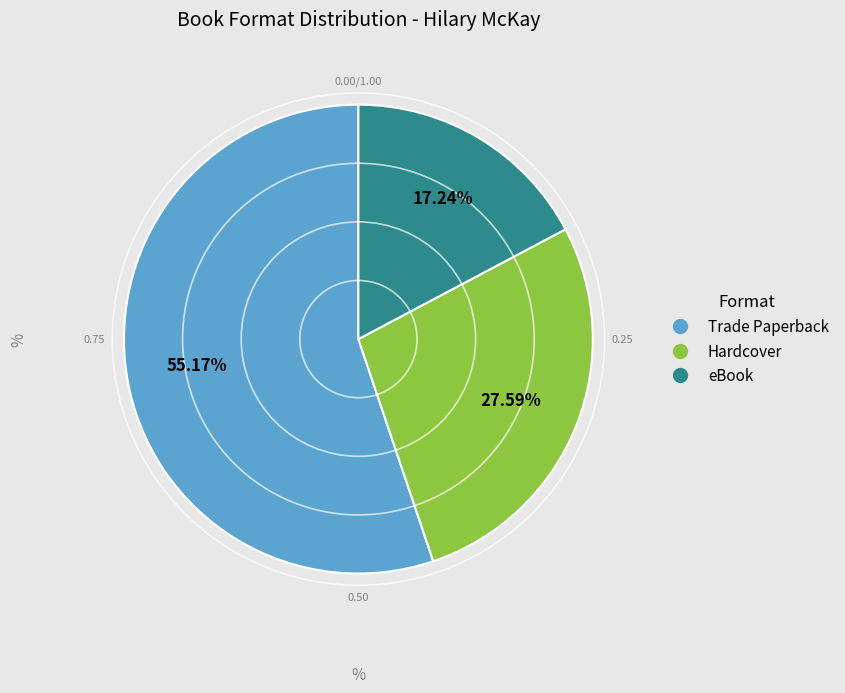

How much of the chart is everything except eBook?

82.8%